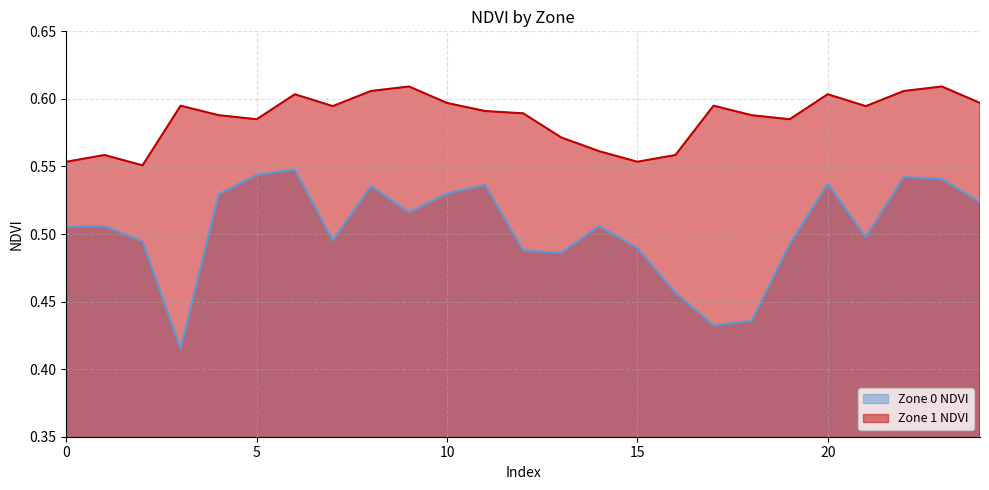

At how many categories does at least one series exceed 0?

25